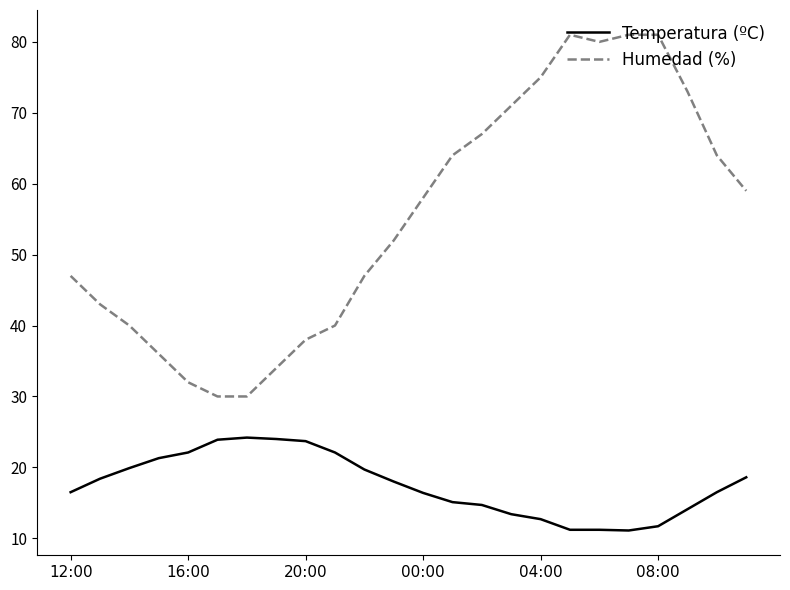

Which series has the widest spread of values?

Humedad (%)